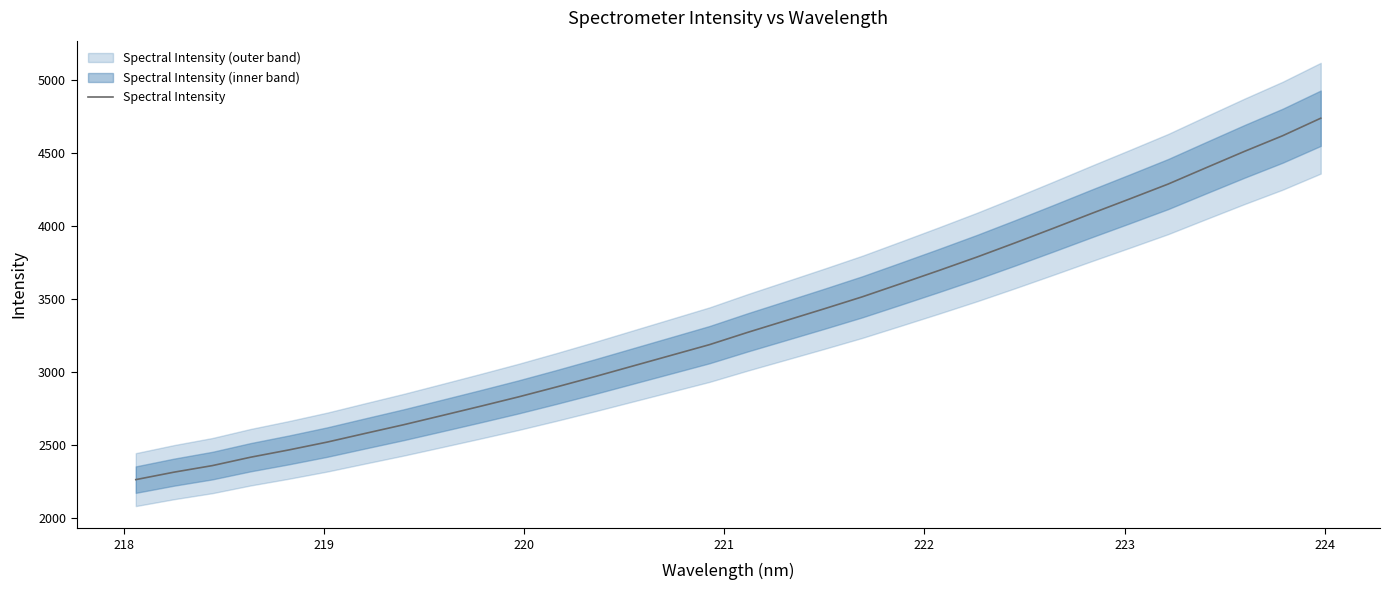

What is the maximum value for Spectral Intensity?

4736.3